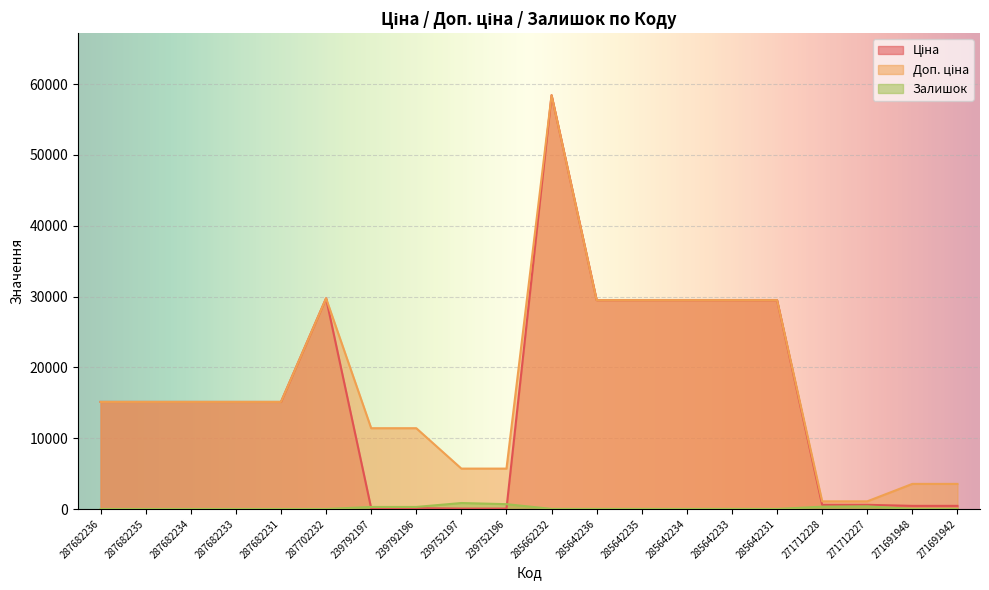

List the labels in order of Доп. ціна value, largest first.

285662232, 287702232, 285642236, 285642235, 285642234, 285642233, 285642231, 287682236, 287682235, 287682234, 287682233, 287682231, 239792197, 239792196, 239752197, 239752196, 271691948, 271691942, 271712228, 271712227